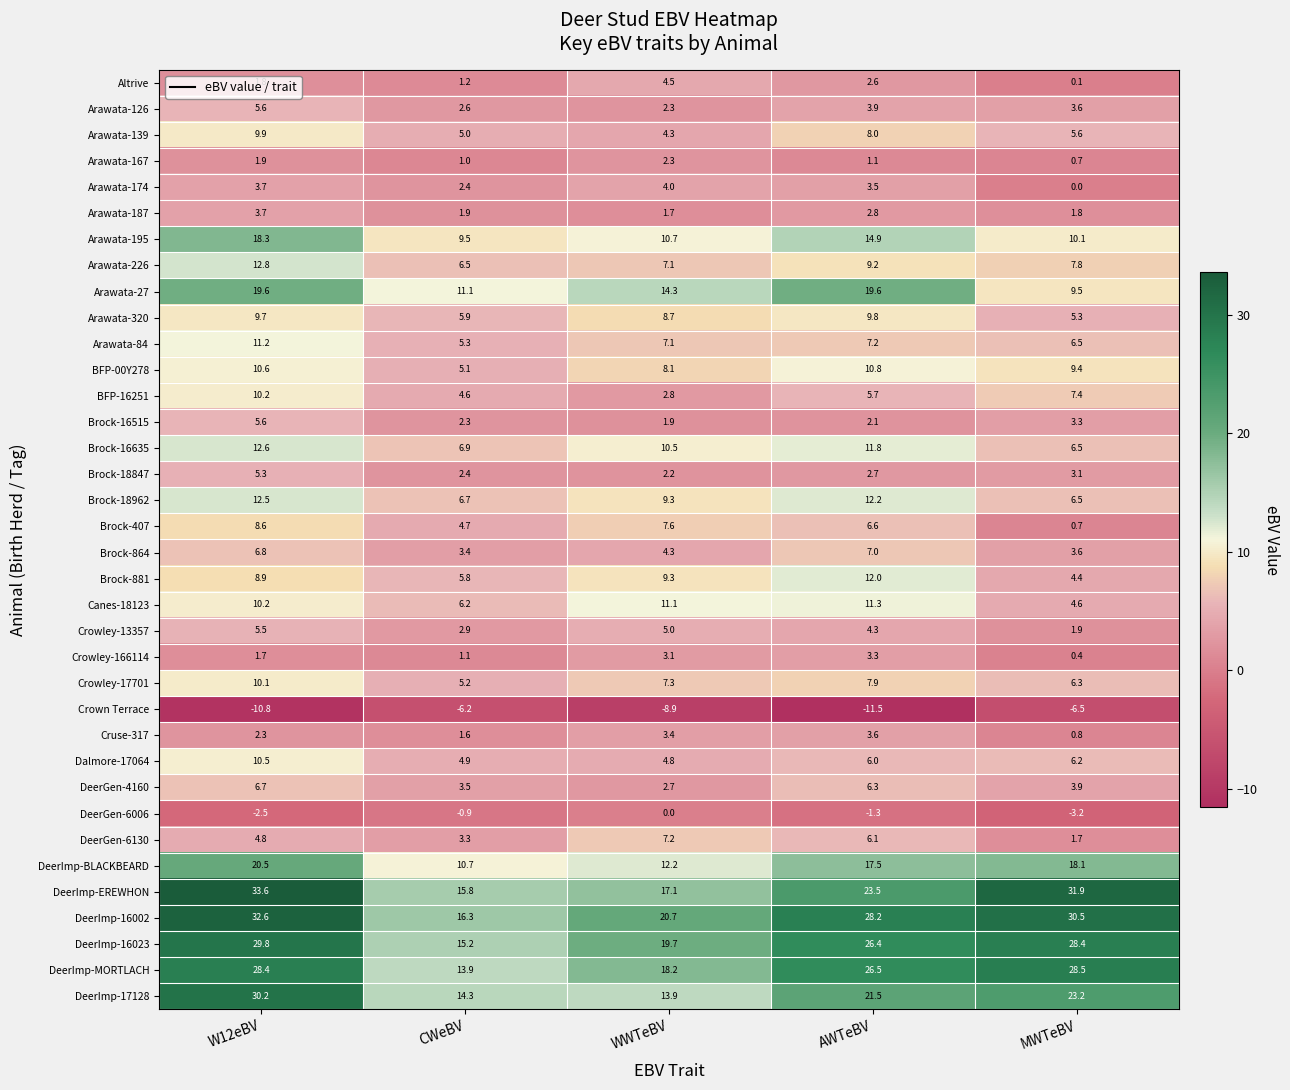

What is the difference between the second highest and minimum values in the Arawata-226 series?

2.7